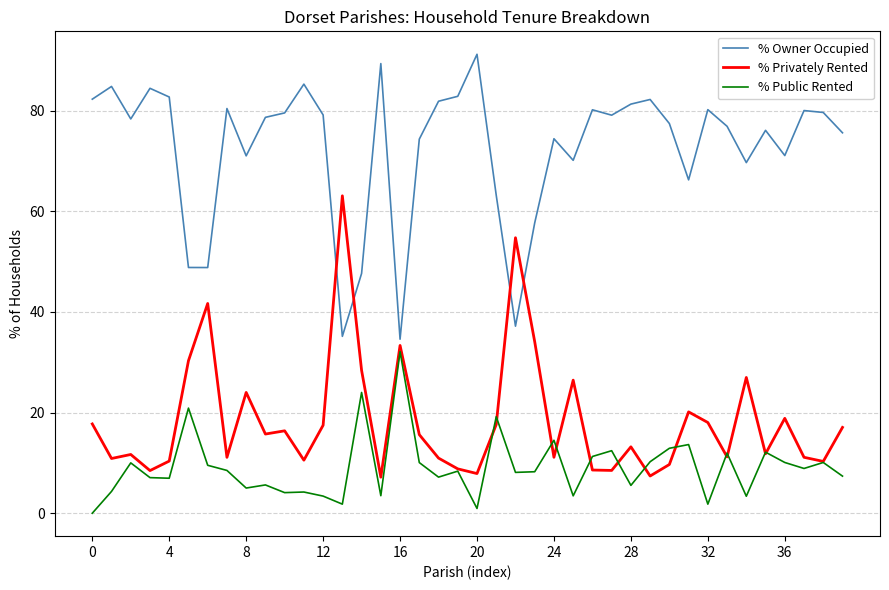

What are all the series names shown in the legend?

% Owner Occupied, % Privately Rented, % Public Rented